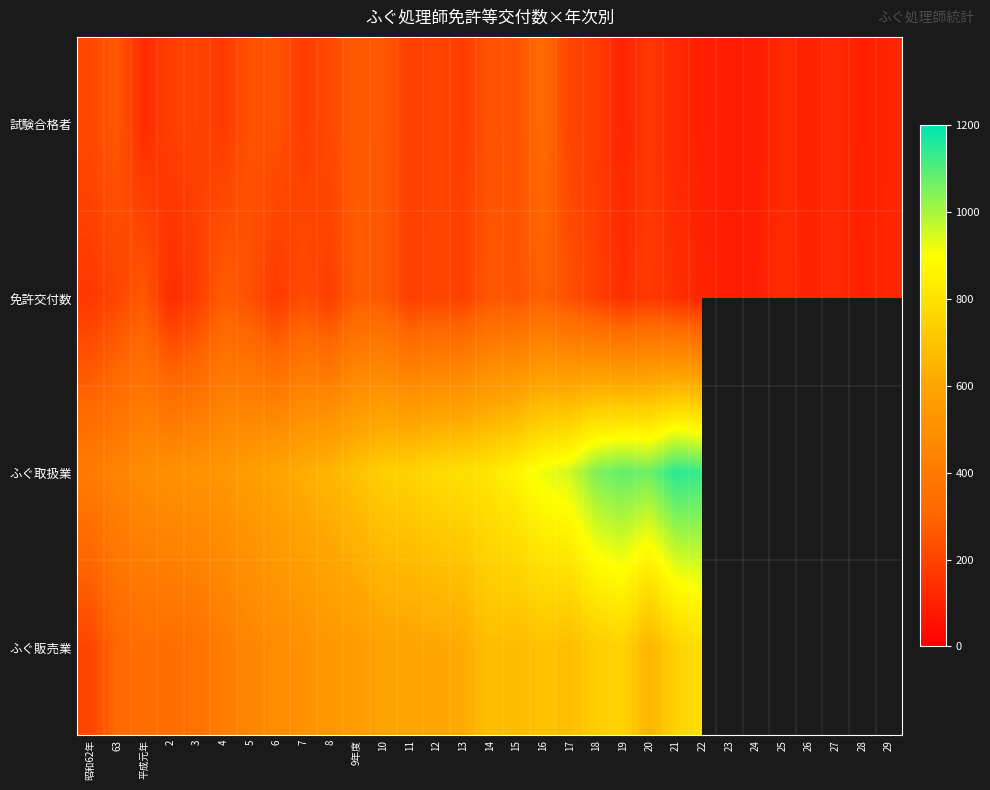

Which label corresponds to the largest value in the chart?

21